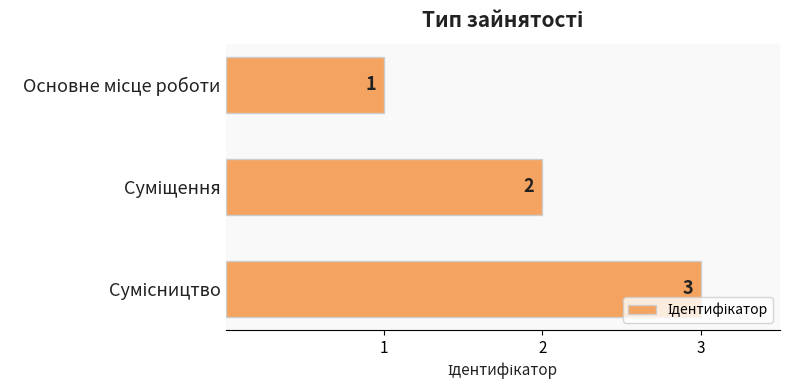

How many values are between 1 and 3?

3